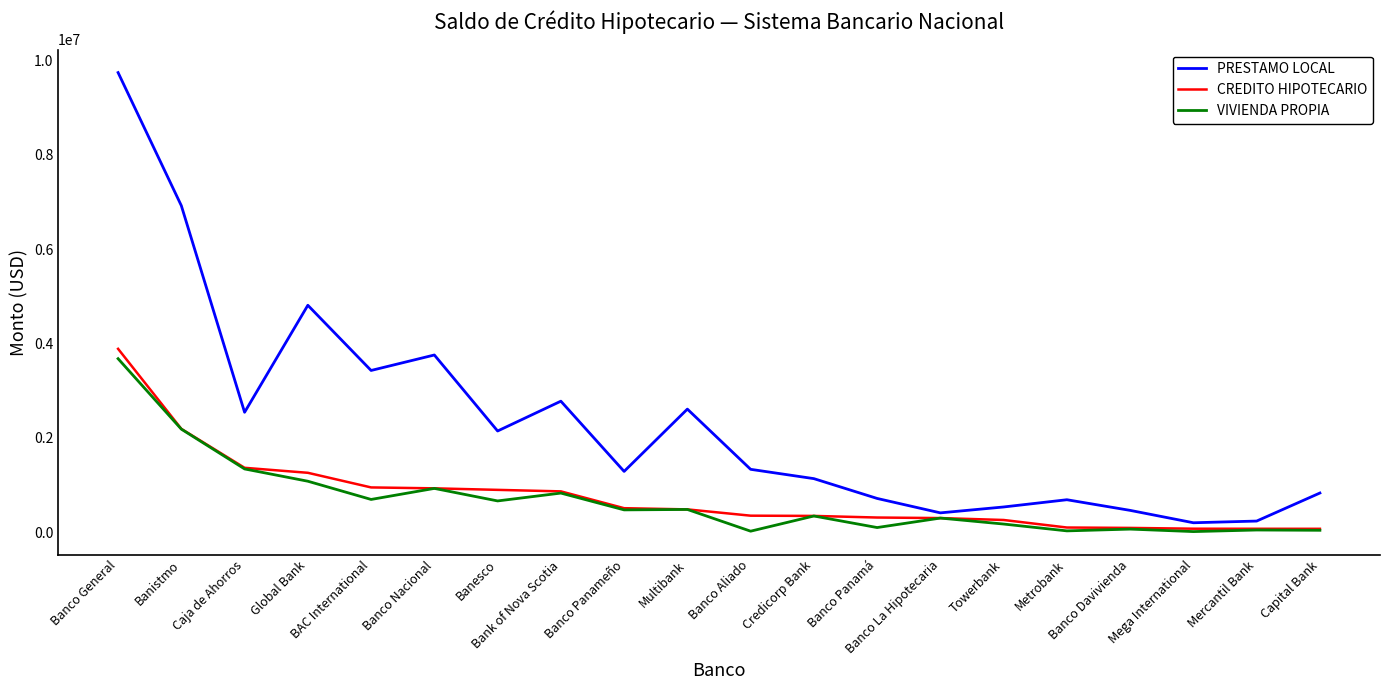

What are all the series names shown in the legend?

PRESTAMO LOCAL, CREDITO HIPOTECARIO, VIVIENDA PROPIA